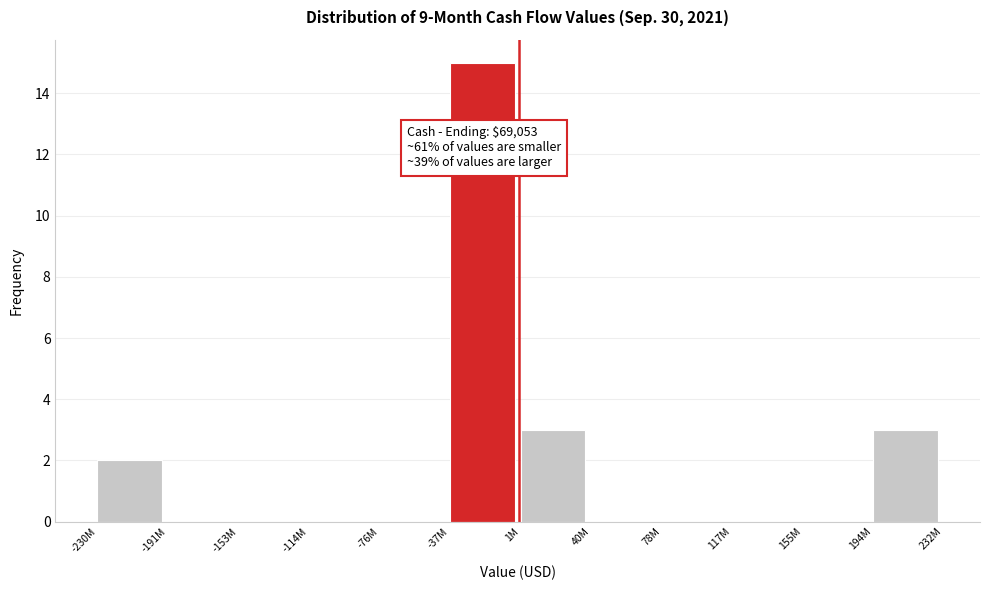

Reading left to right, list all the values displayed in this chart.

-230M=2	-191M=0	-153M=0	-114M=0	-76M=0	-37M=15	1M=3	40M=0	78M=0	117M=0	155M=0	194M=3